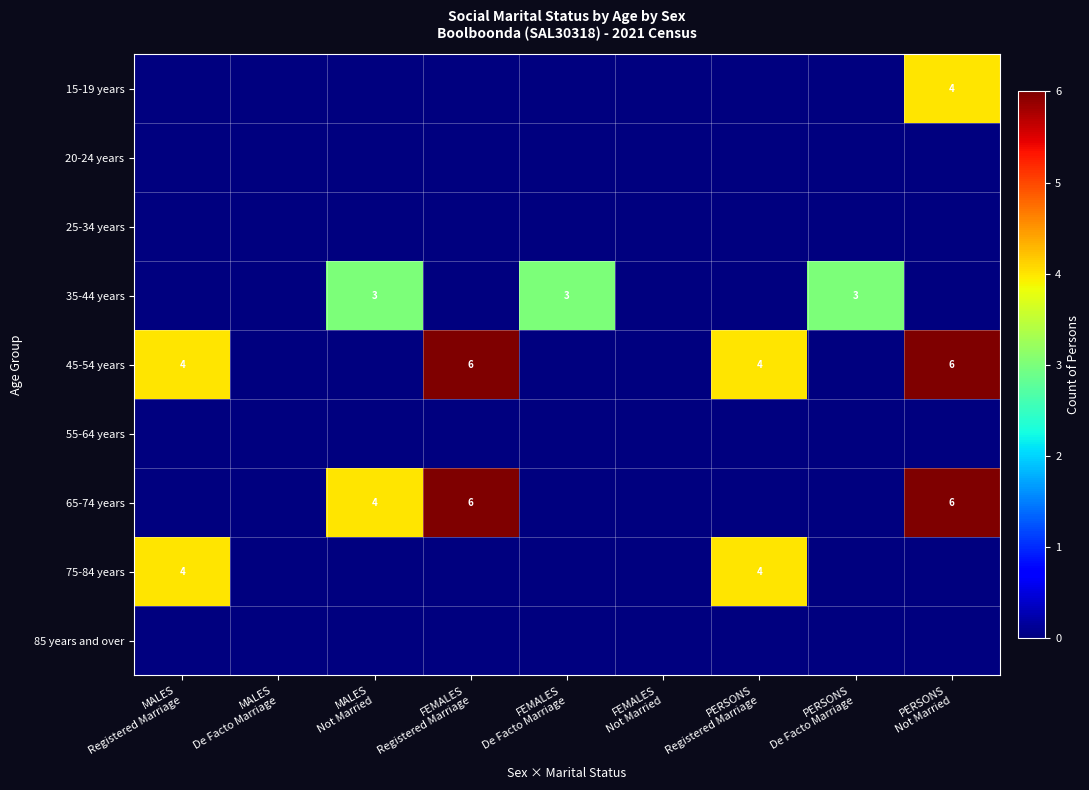

What is the total value across all series at PERSONS
De Facto Marriage?

3